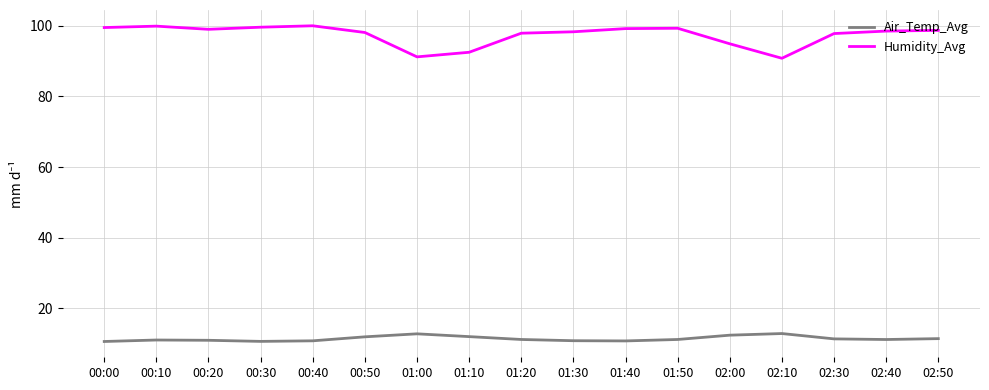

What is the smallest value displayed?

10.6